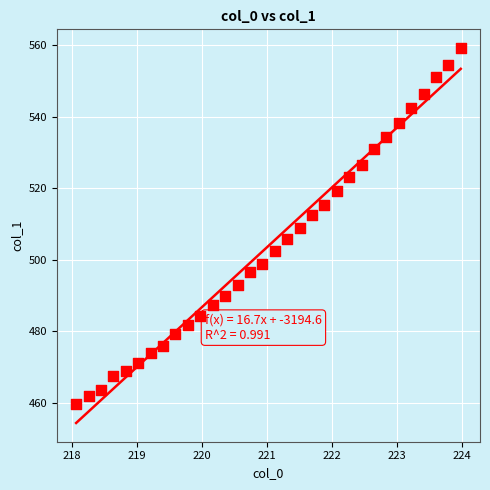

What is the range of X values (max minus min)?

5.9